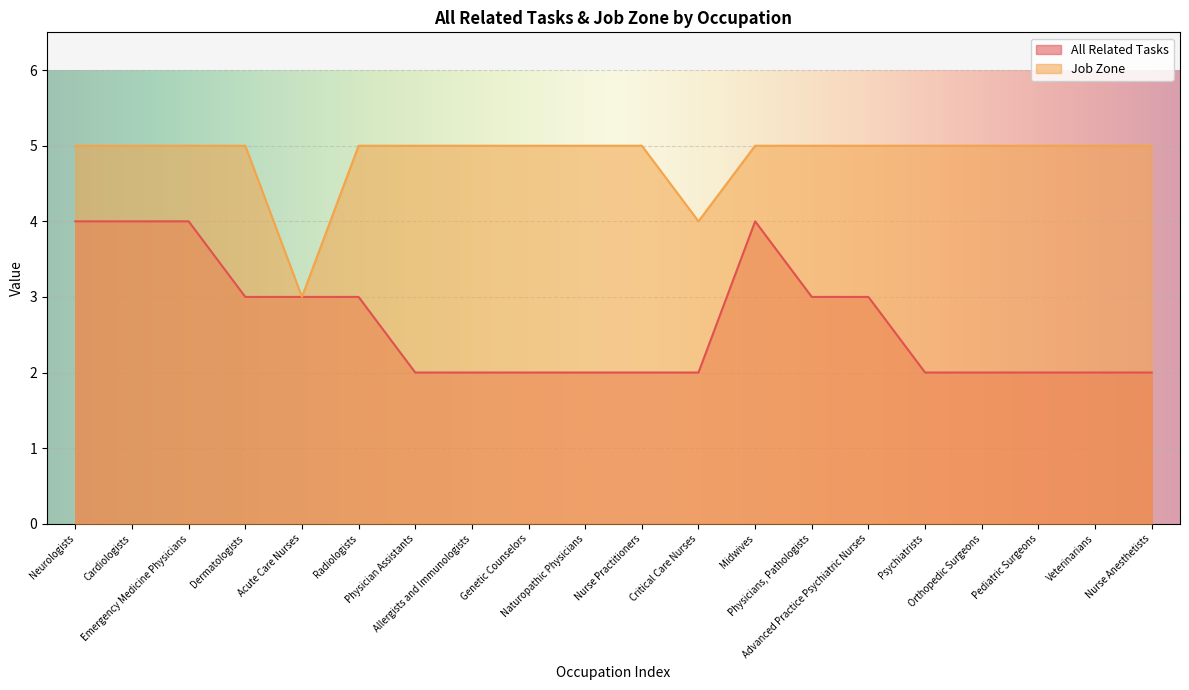

True or false: All Related Tasks and Job Zone cross at least once.

False